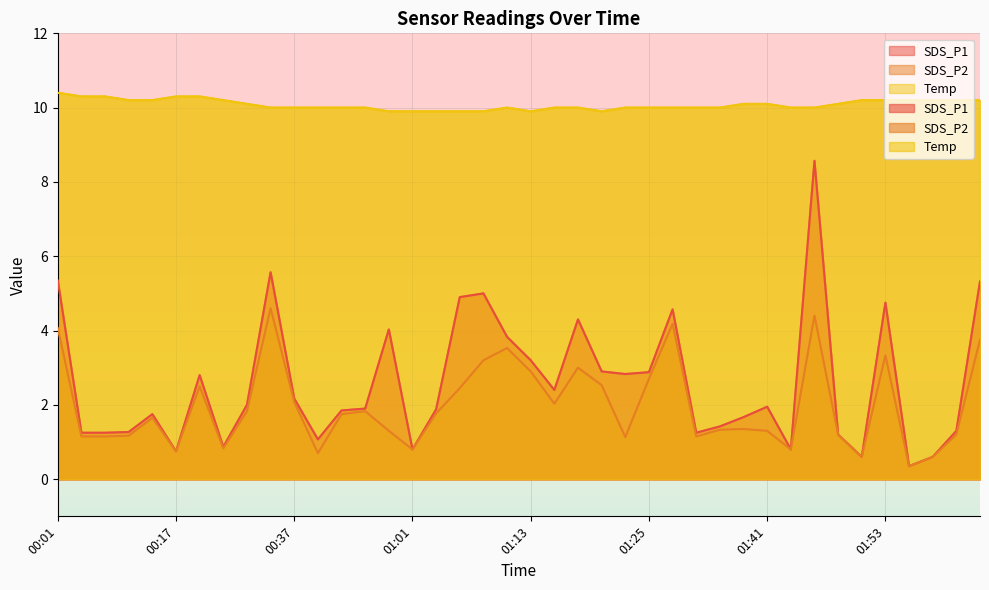

At which category is the sum across all series the highest?

01:46